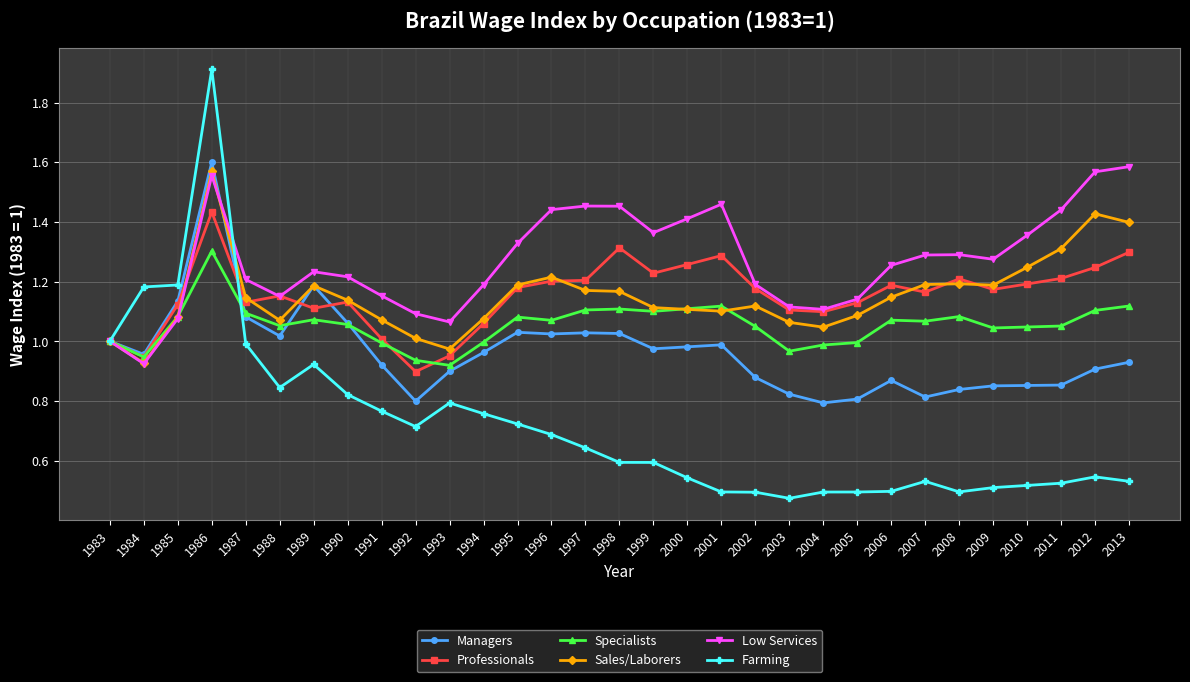

Does the chart have visible grid lines?

Yes